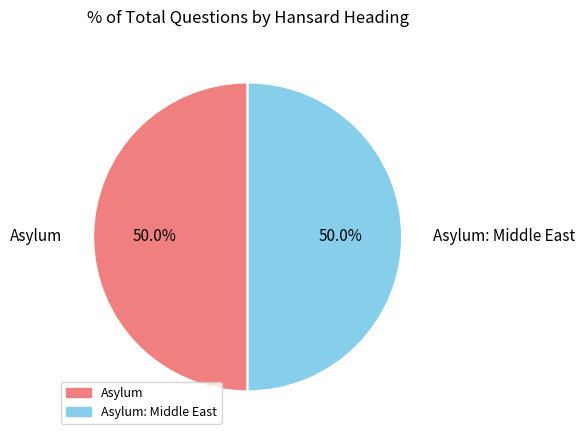

Approximately how many times larger is the value at Asylum: Middle East compared to Asylum?

1.0